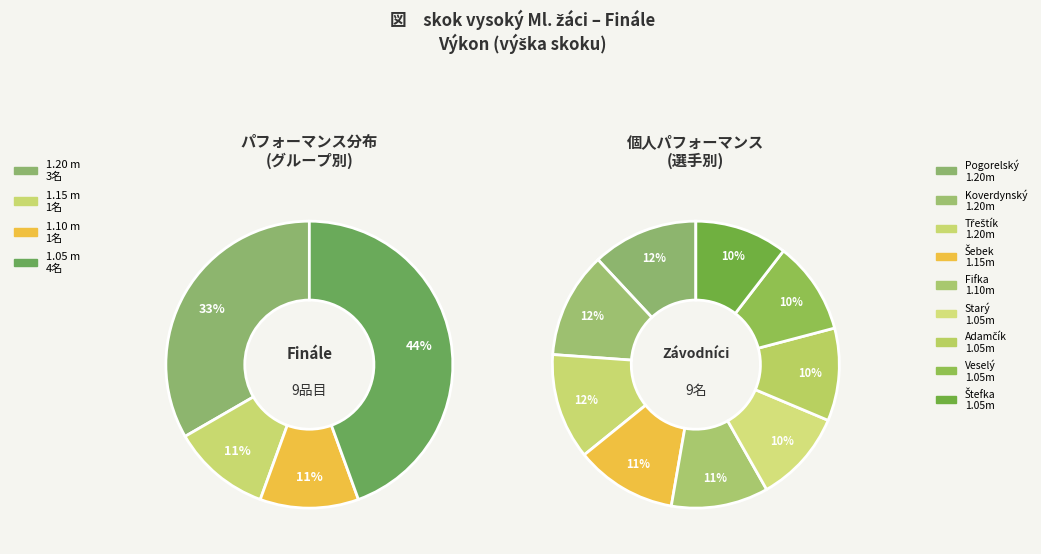

Between Štefka Patrik and Adamčík Ctirad, which is larger?

Štefka Patrik